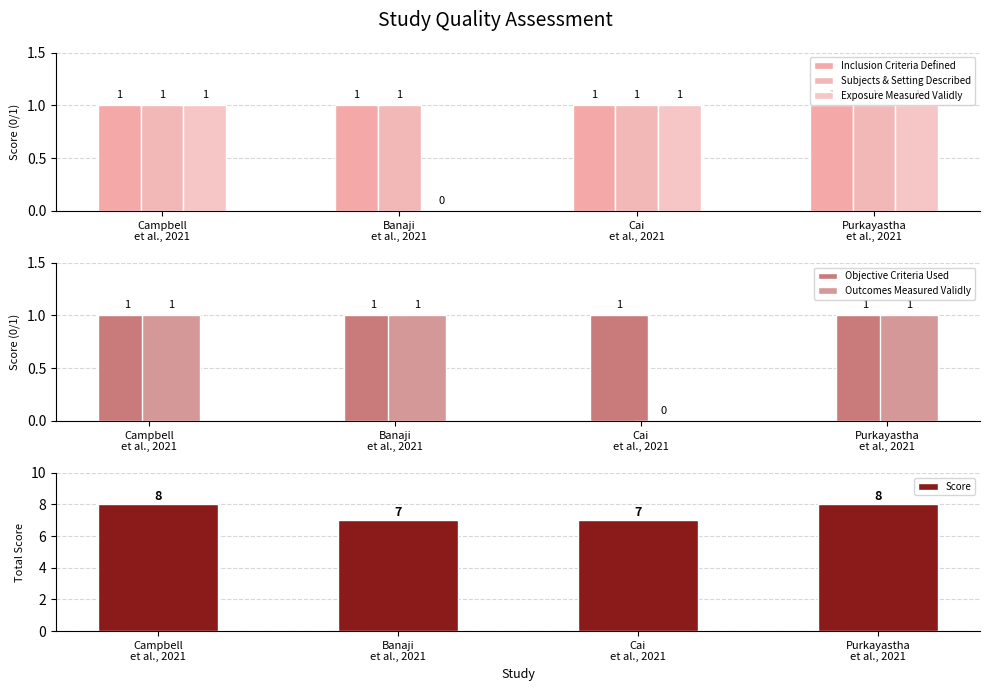

How many positive values does the Exposure Measured Validly series have?

3